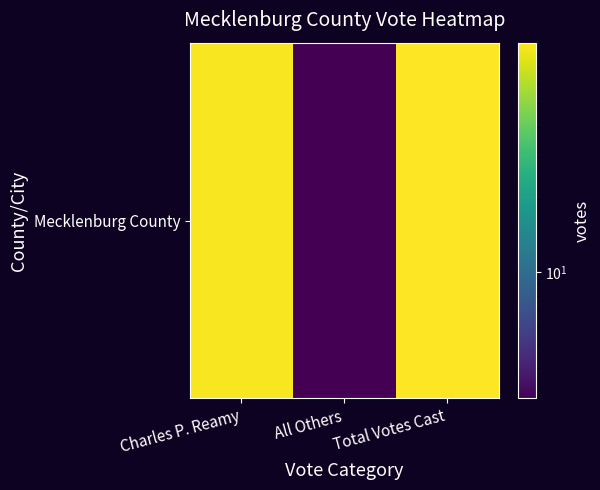

What is the approximate value at Total Votes Cast, to the nearest 10?

90